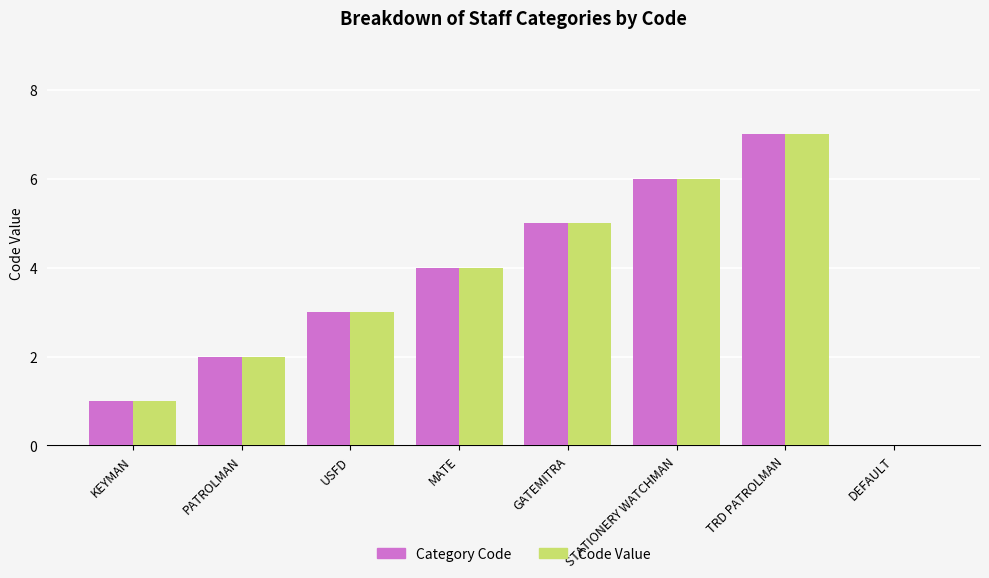

What is the sum of all Category Code values?

28